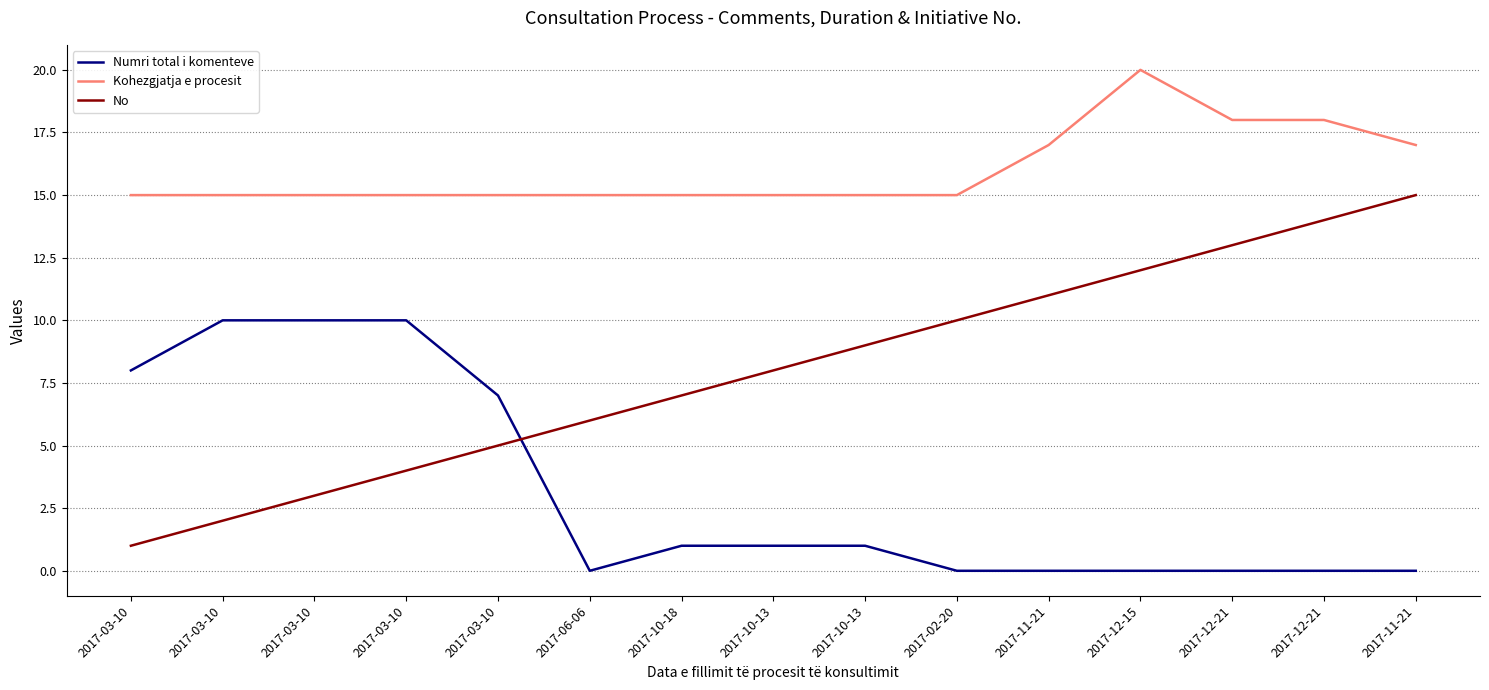

Rank the series by their average value, from lowest to highest.

Numri total i komenteve, No, Kohezgjatja e procesit